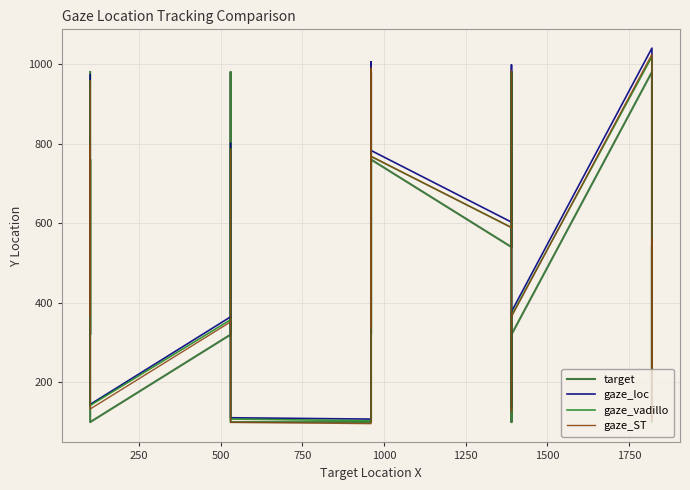

Rank the series at 1000 from lowest to highest value.

target, gaze_ST, gaze_vadillo, gaze_loc